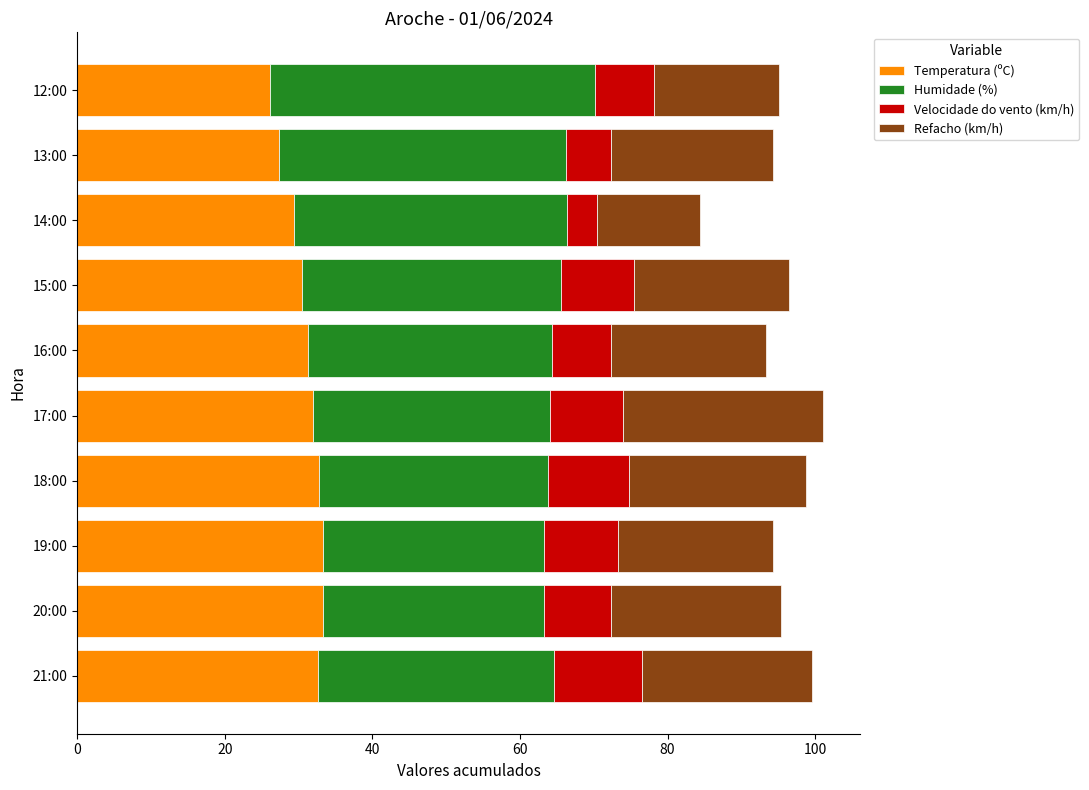

What is the difference between the Temperatura (ºC) values at 15:00 and 12:00?

4.4